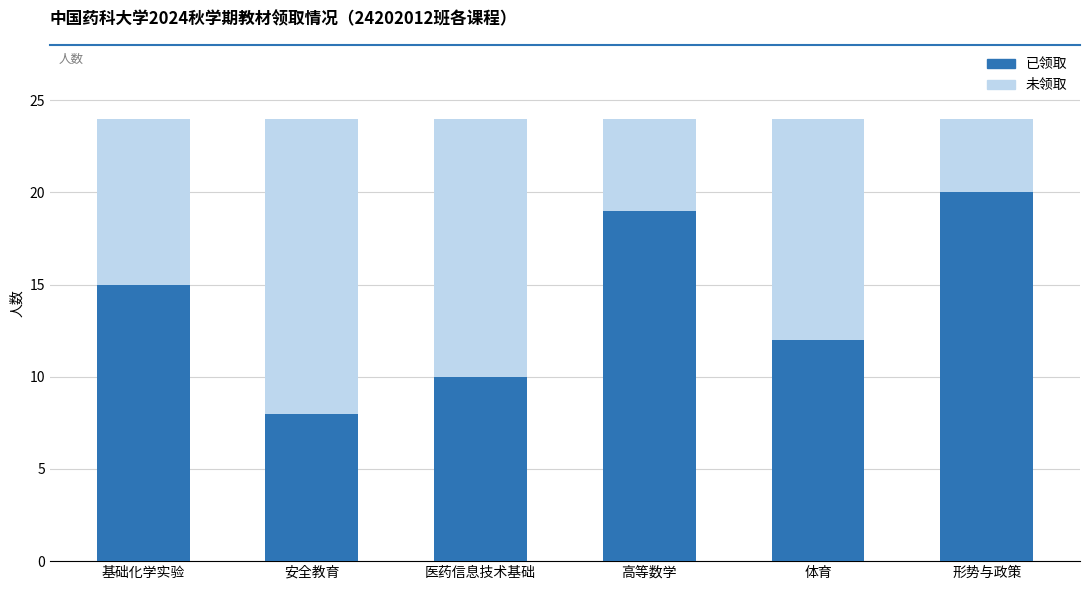

How many distinct data groups are displayed?

2